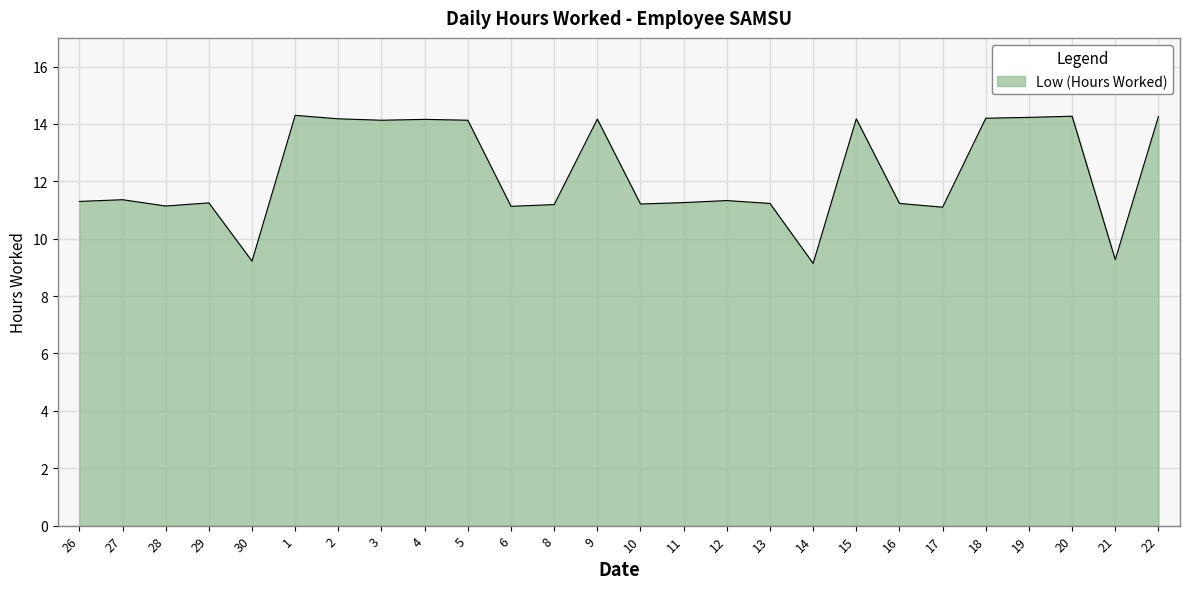

True or false: there are more than 0 points higher than both neighbors.

True